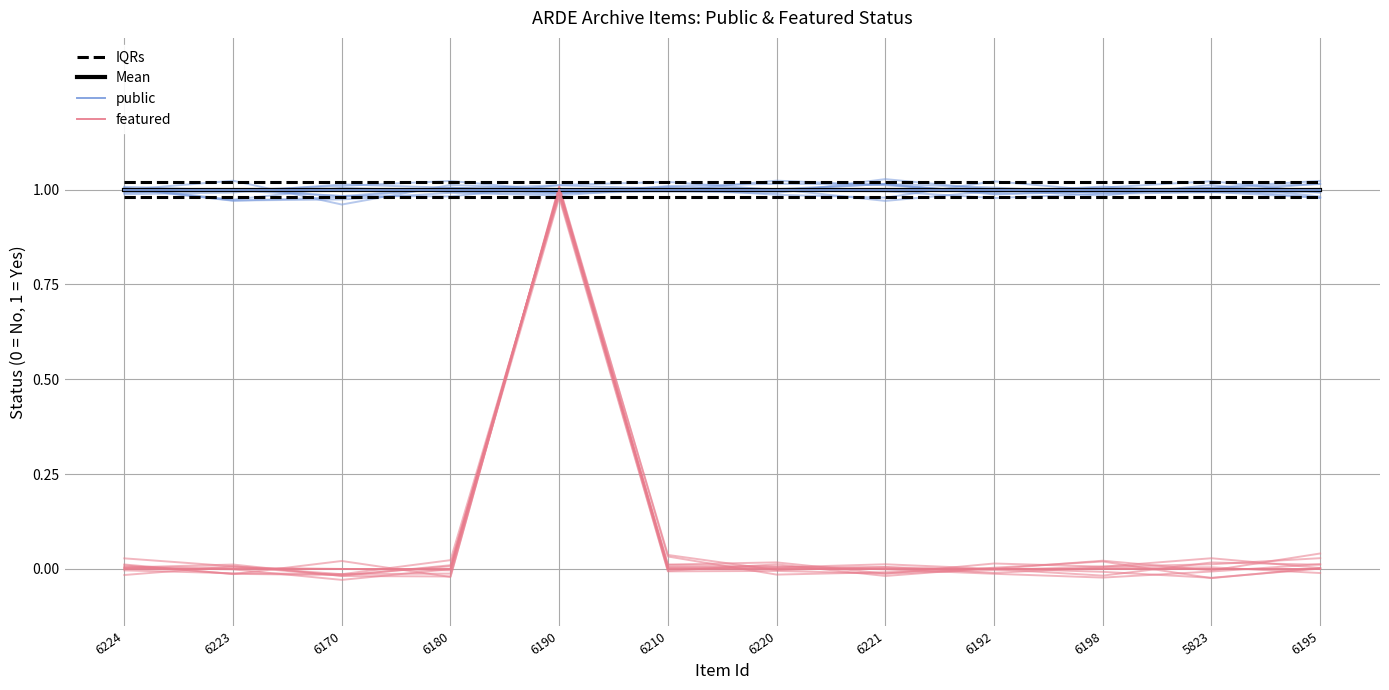

At which label does IQRs reach its minimum?

6224